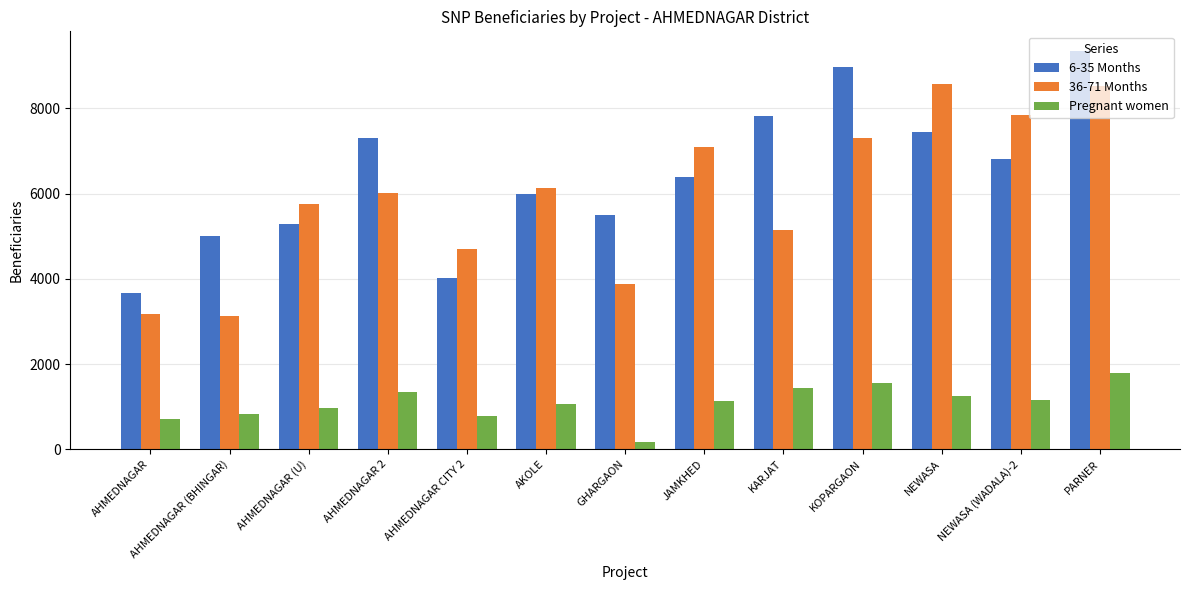

What is the highest value of the 36-71 Months series?

8564